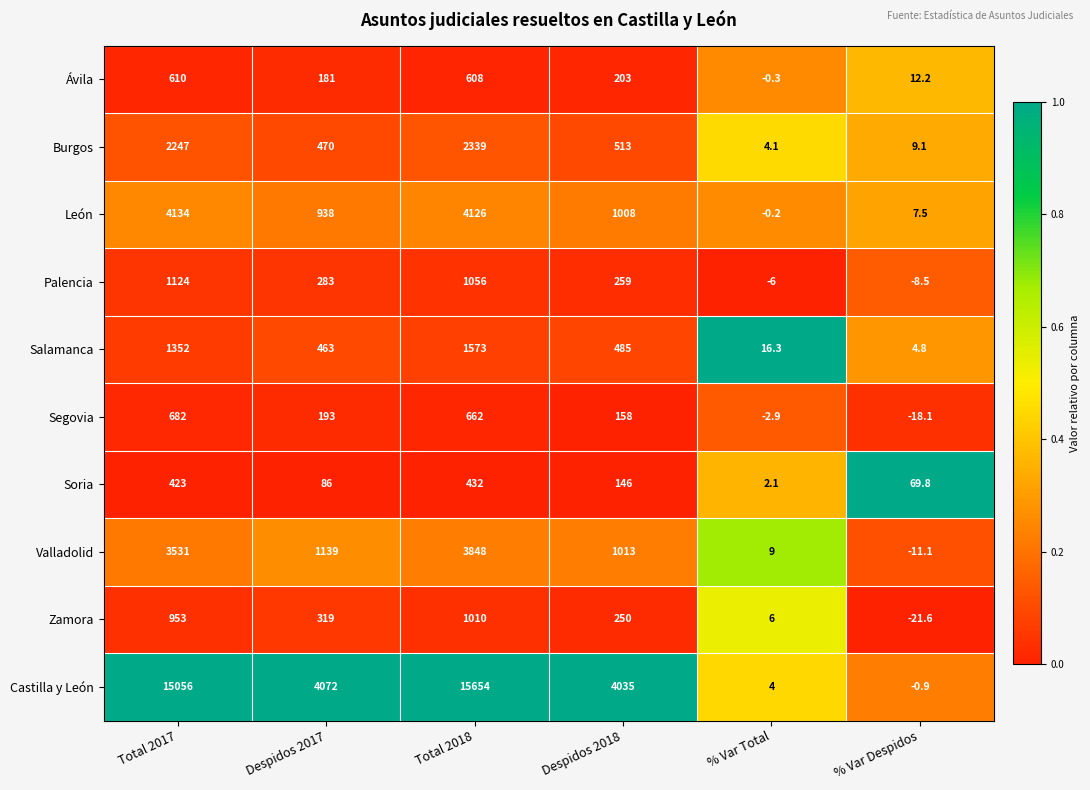

Which series changed the most between Total 2017 and Despidos 2018?

Castilla y León